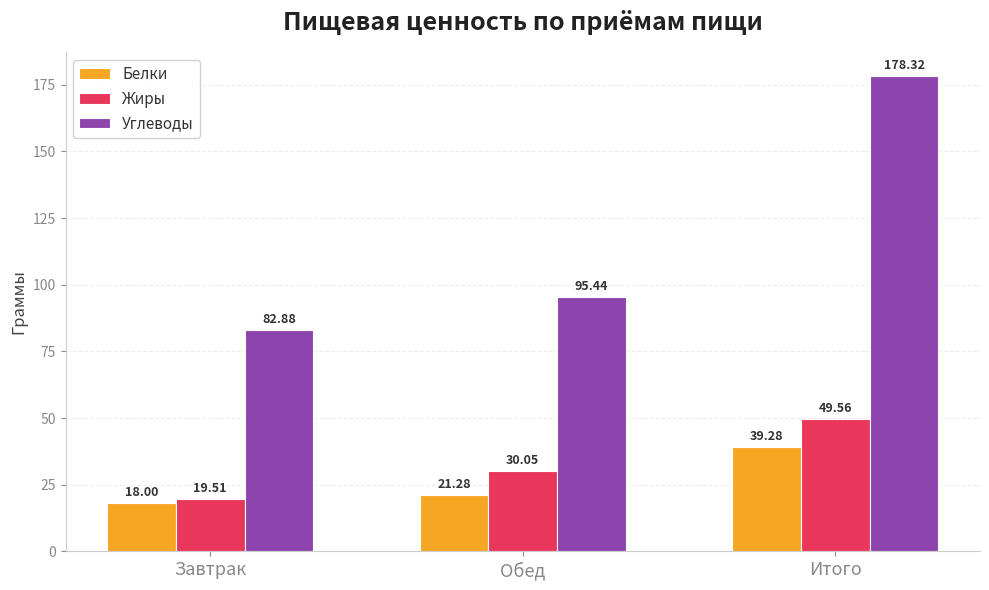

Where is Жиры nearest to the value 34?

Обед